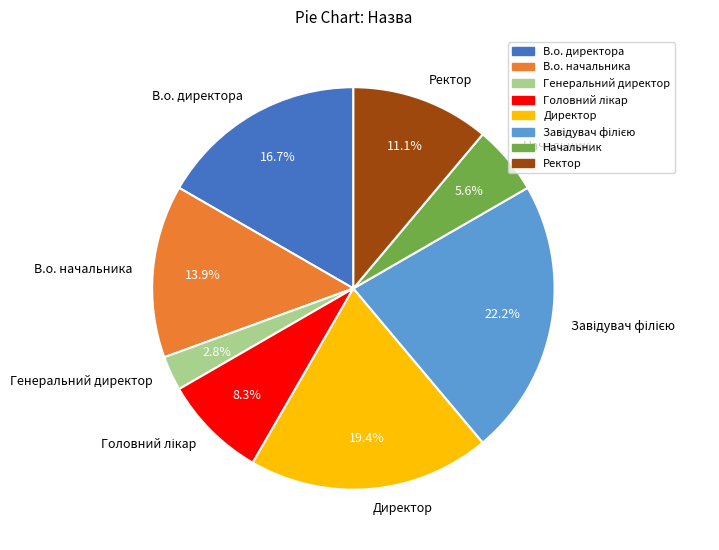

Do Начальник and В.о. директора together represent more than half of the pie?

No